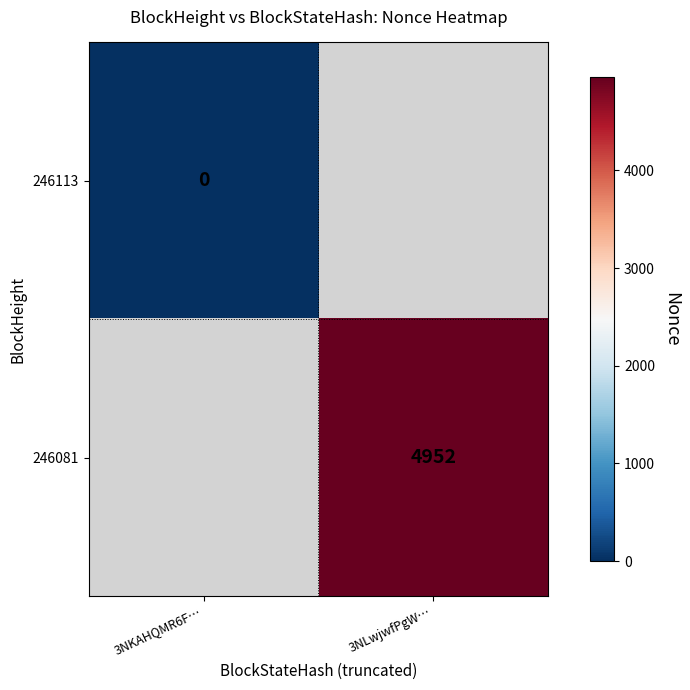

At which category does the chart reach its minimum across all series?

3NKAHQMR6F…